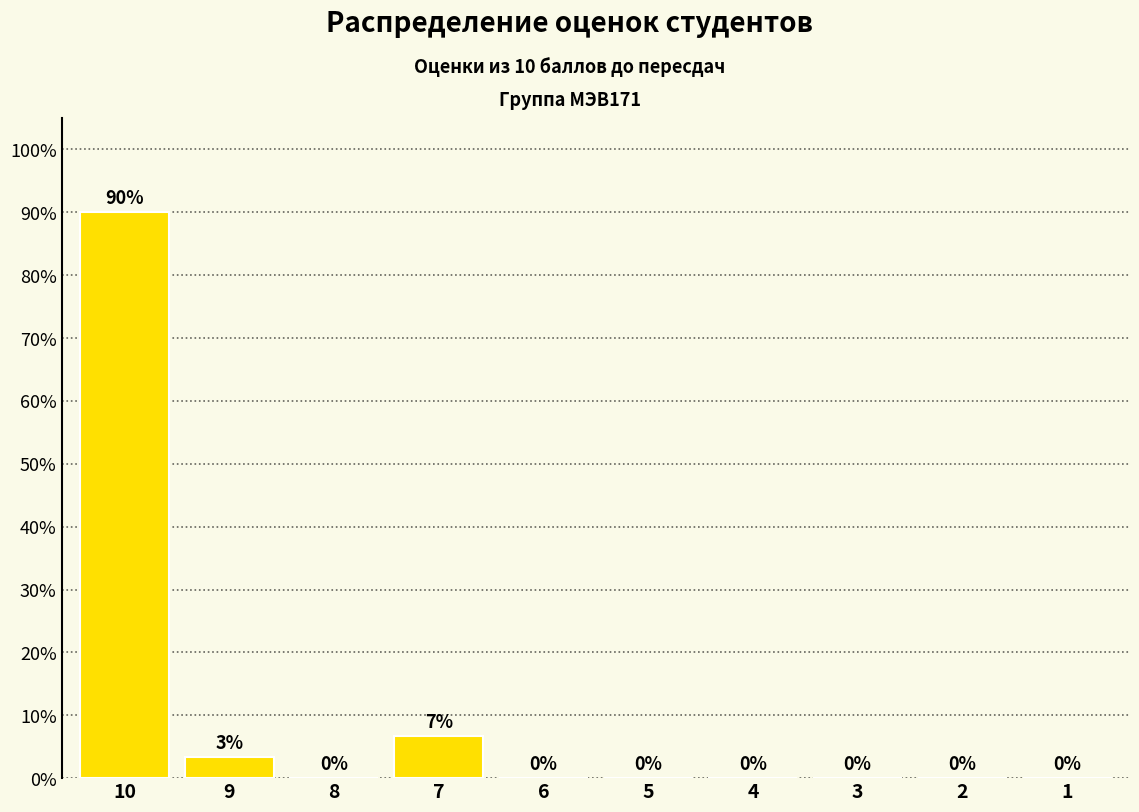

Are the bars horizontal?

No